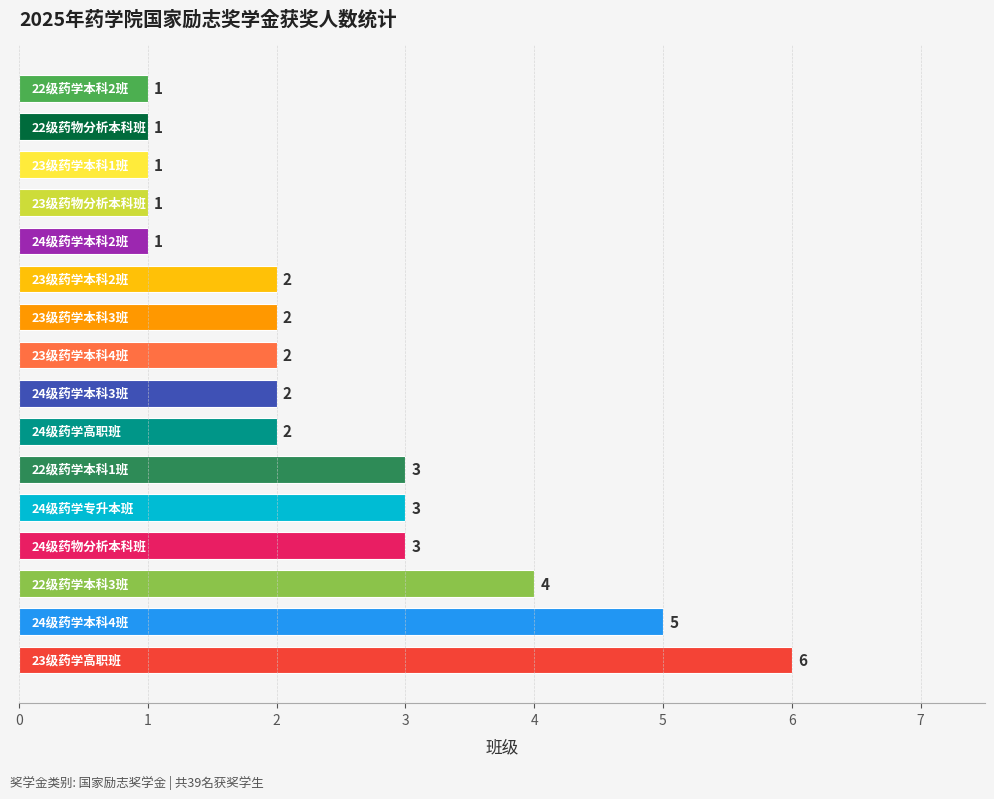

Reading top to bottom, extract all data points from this chart.

1	1	1	1	1	2	2	2	2	2	3	3	3	4	5	6